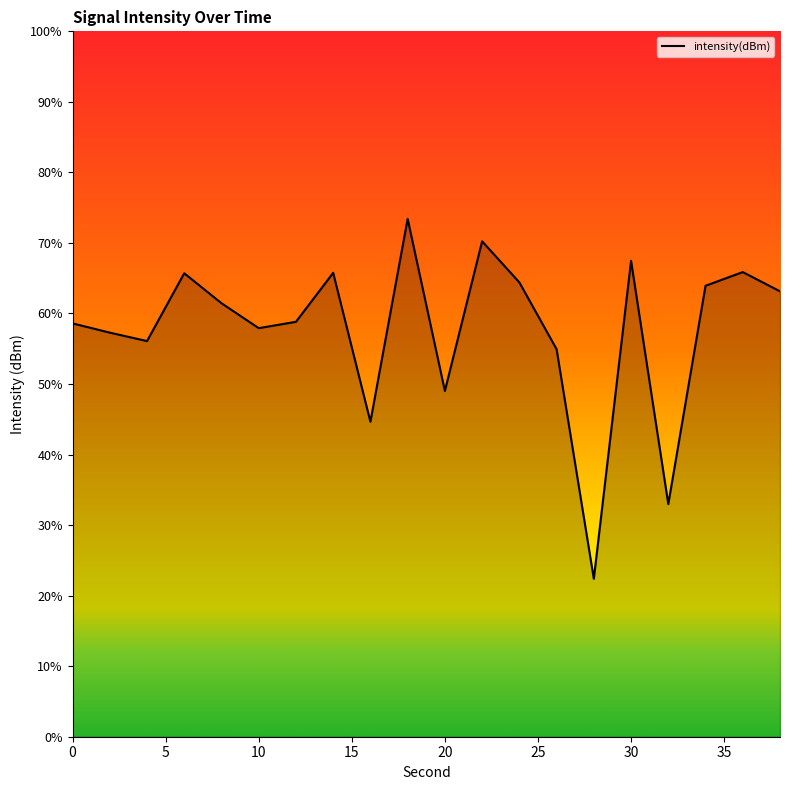

What is the greatest value displayed?

73.4